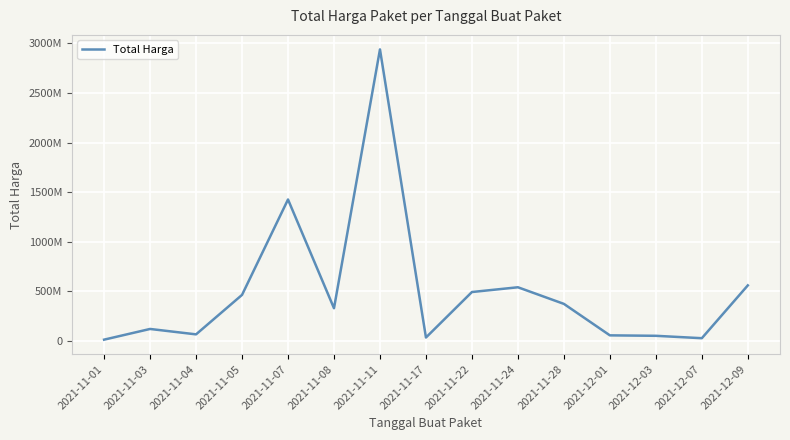

Between 2021-12-03 and 2021-11-22, which is larger?

2021-11-22